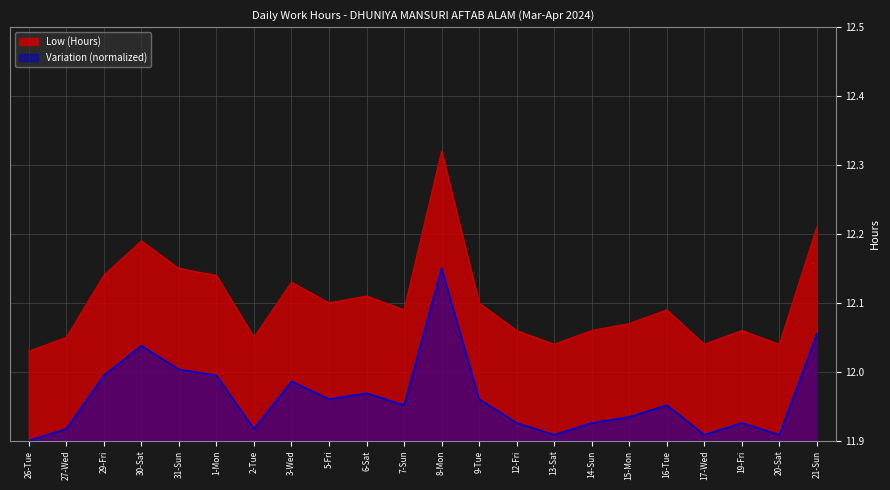

The chart shows a value of 12.1 at 16-Tue. True or false?

True